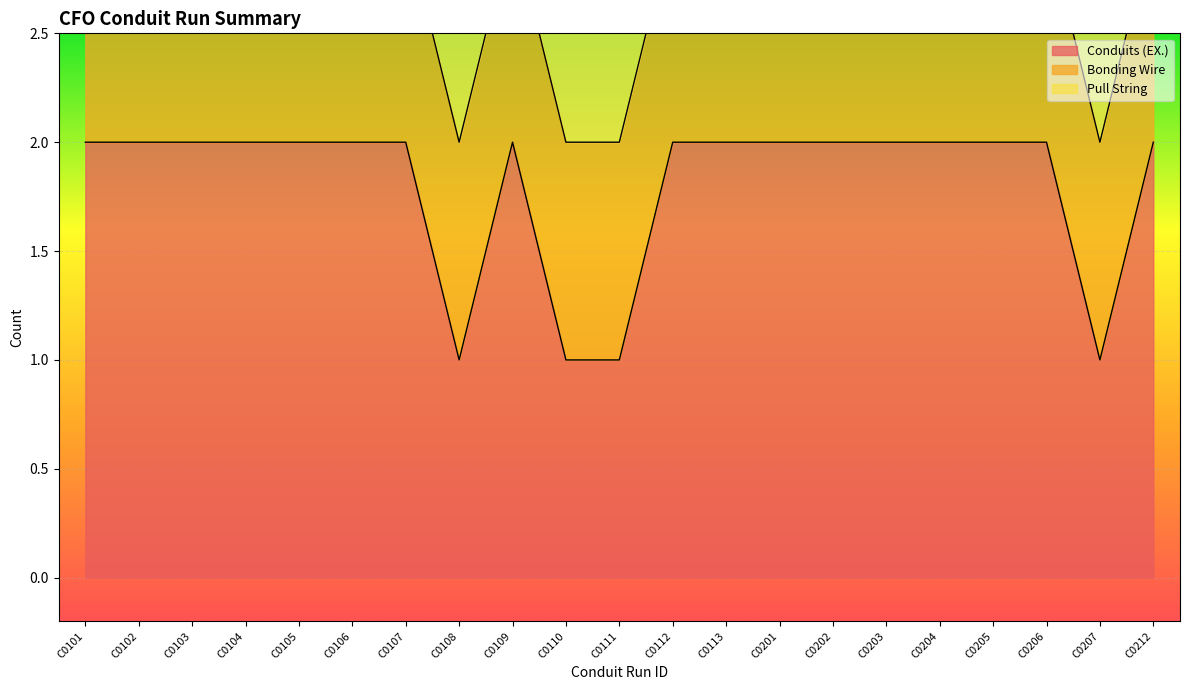

Rank the series by their average value, from highest to lowest.

Conduits (EX.), Bonding Wire, Pull String